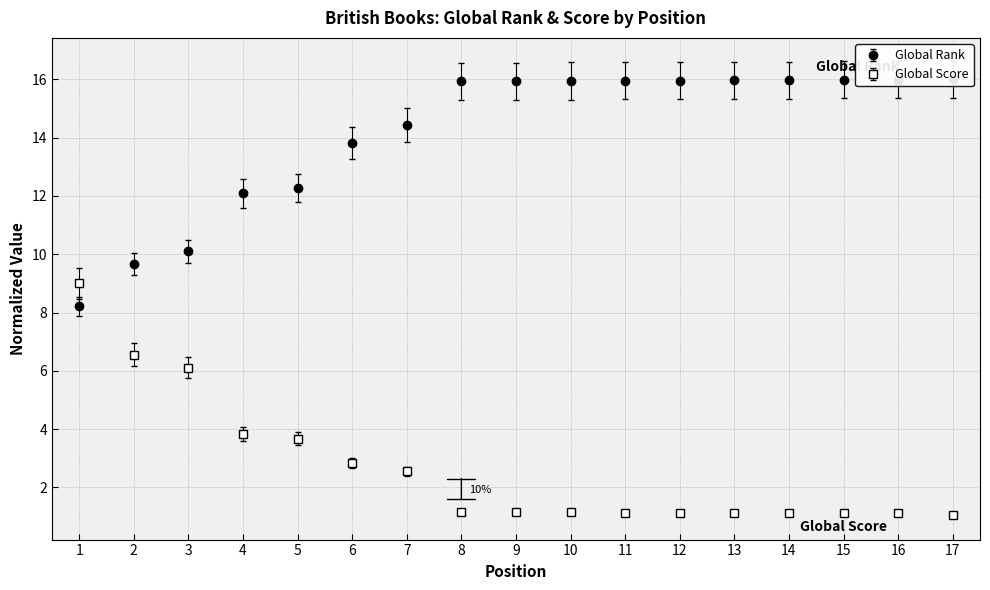

What is the maximum value for Global Score?

9.0